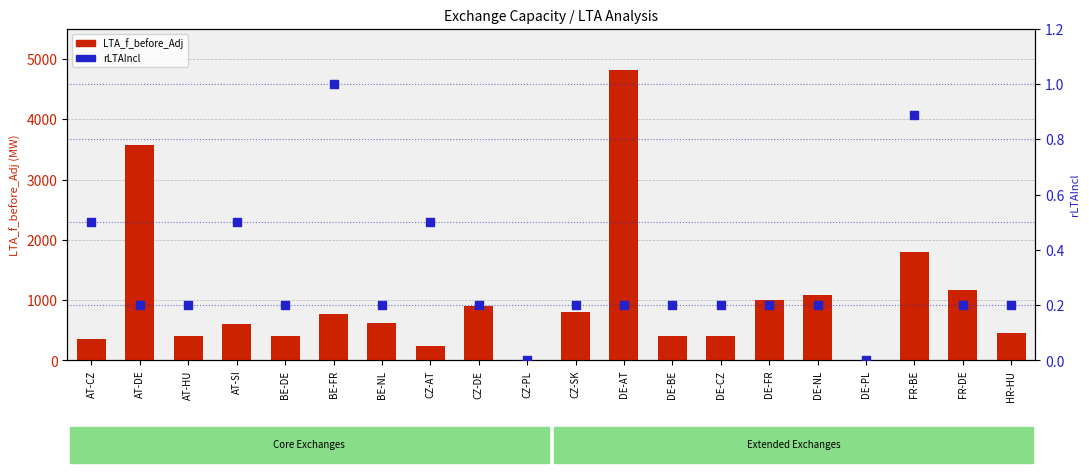

What are all the series names shown in the legend?

LTA_f_before_Adj, rLTAIncl